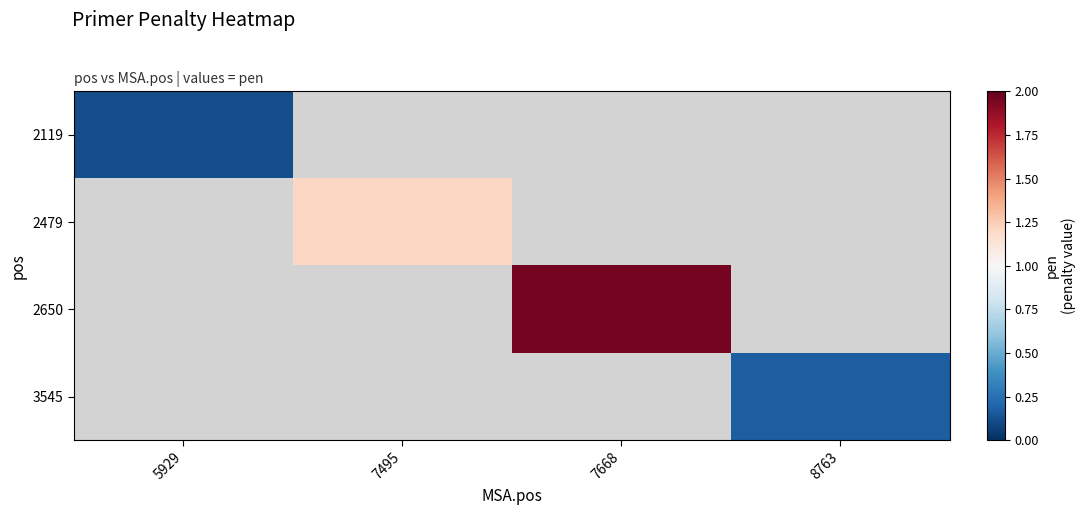

At how many categories does at least one series exceed 1?

2